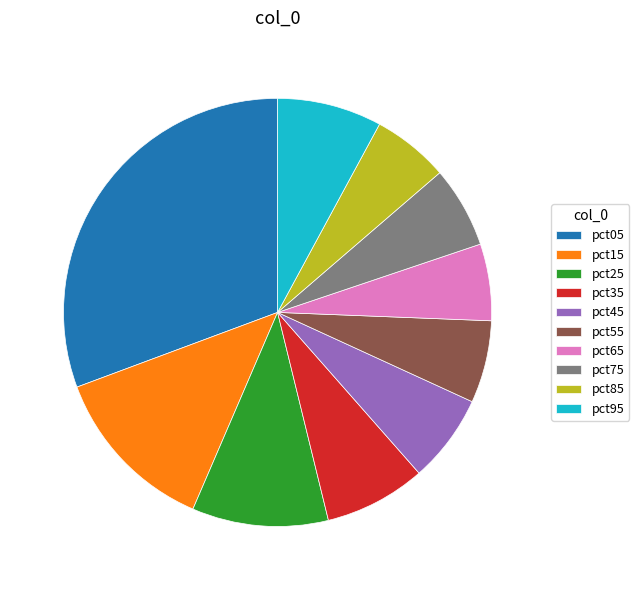

Is the sum of pct35 and pct65 greater than half?

No